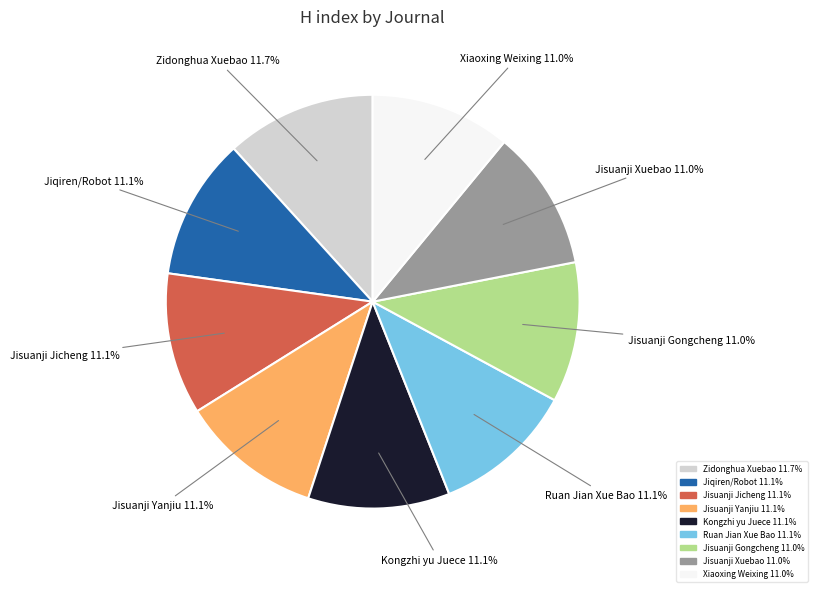

True or false: Jisuanji Xuebao accounts for 11% of the total.

True